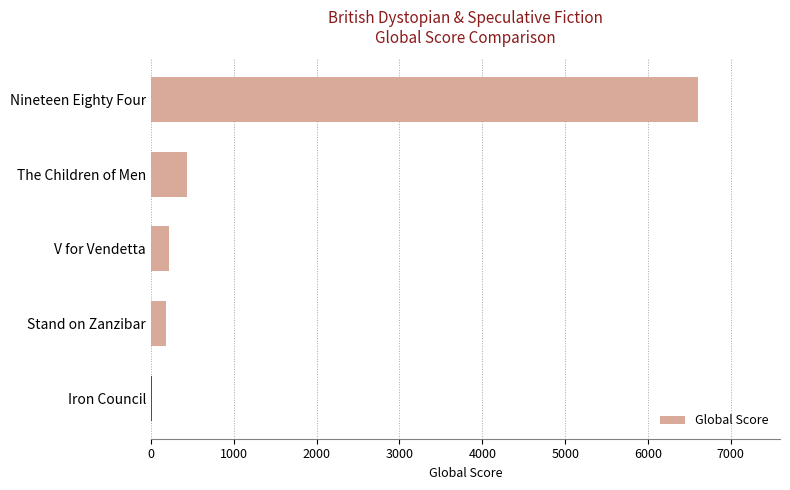

What is the change in value from Nineteen Eighty Four to V for Vendetta?

-6383